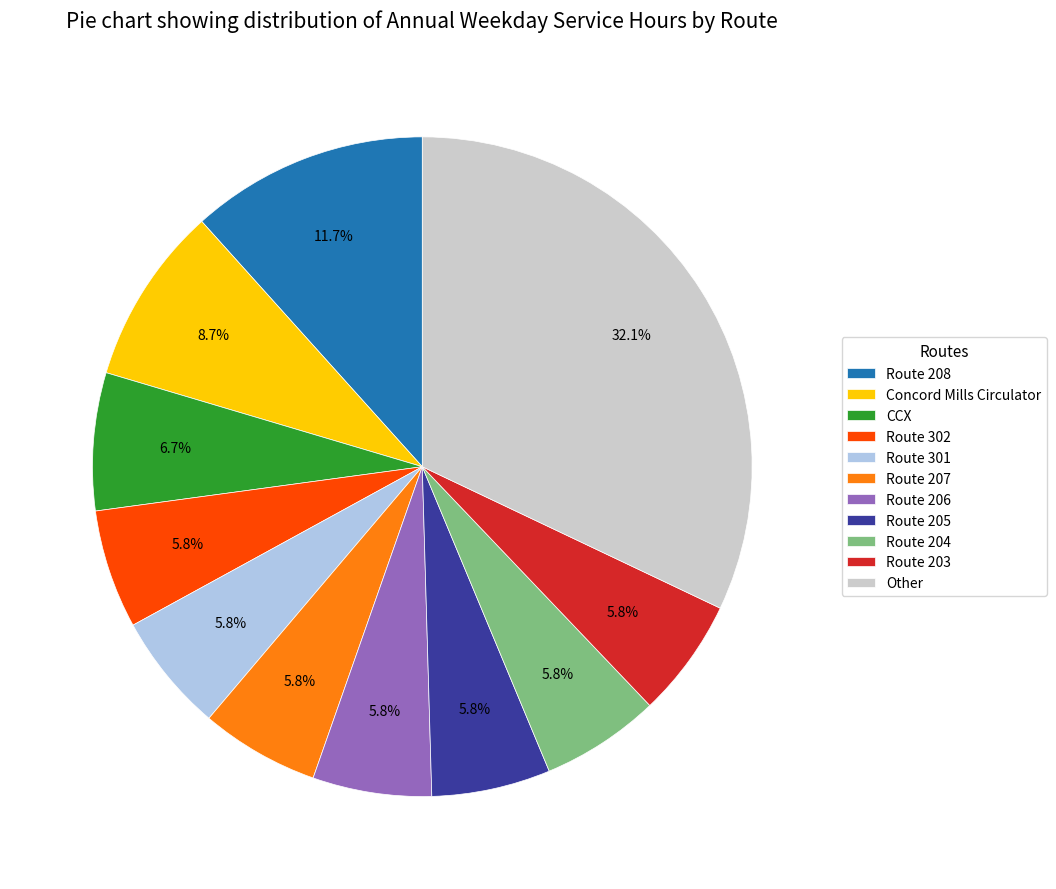

Do Route 302 and Route 204 together represent more than half of the pie?

No